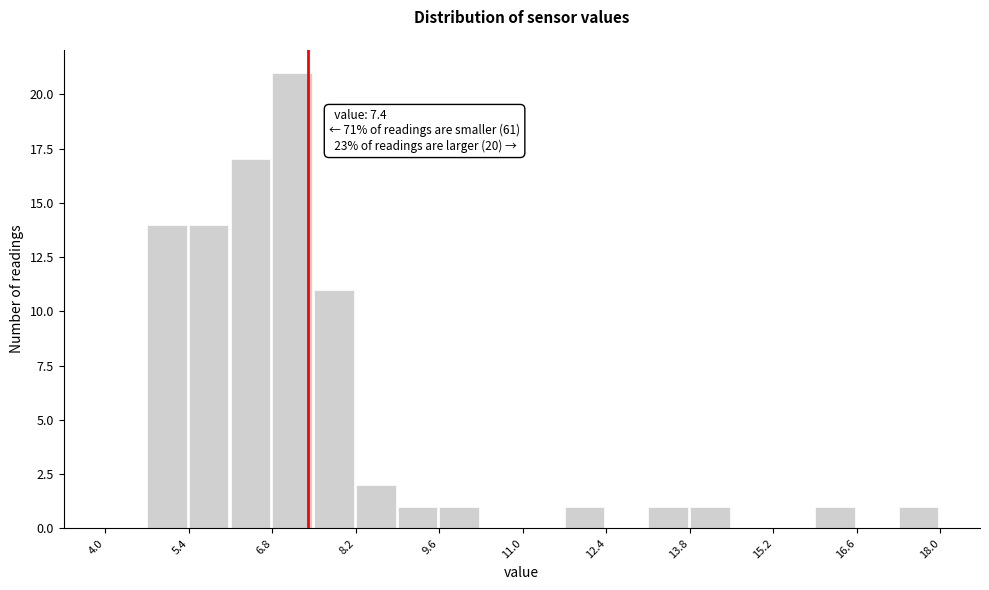

Read against the x-axis, roughly where is the centre of the tallest bar?

7.2